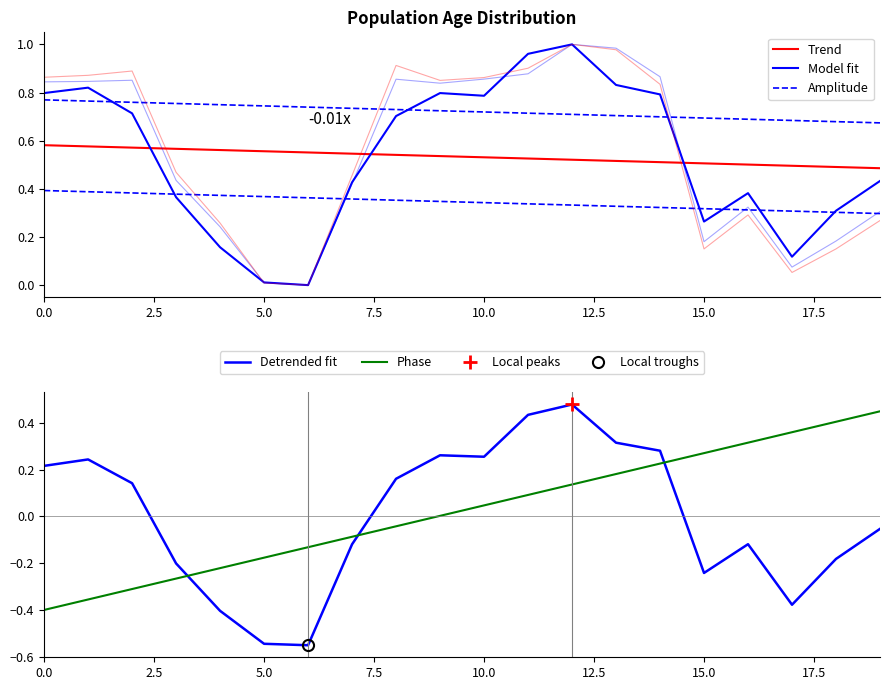

True or false: Trend and Phase intersect in this chart.

False